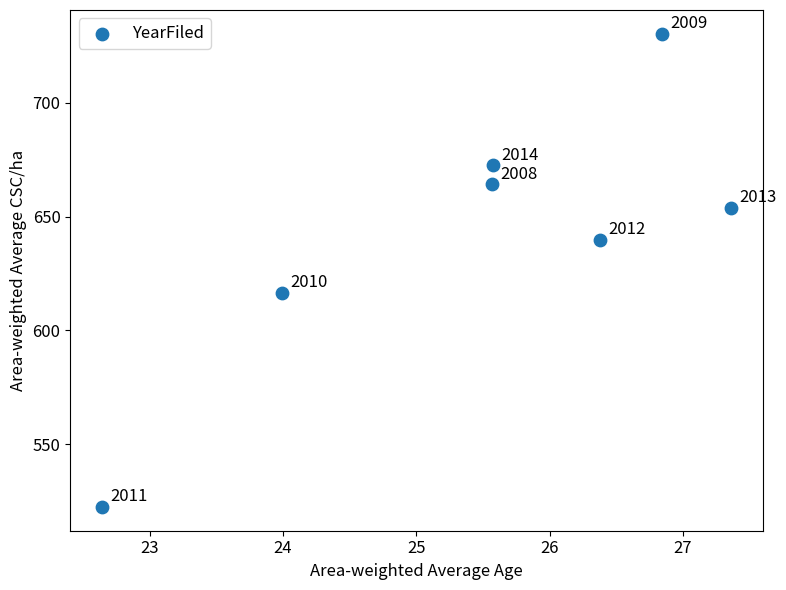

What is the average Y value?

642.9